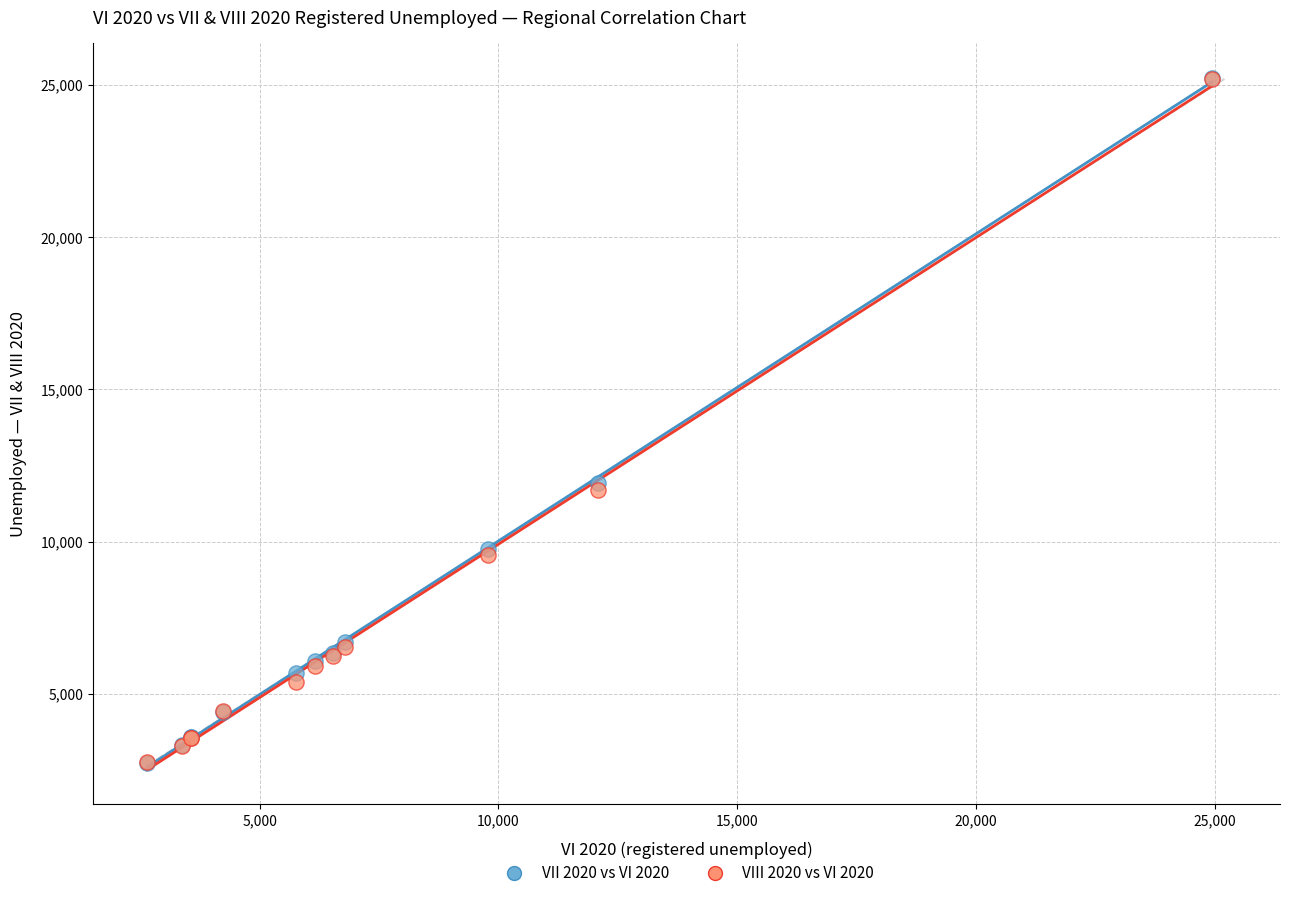

What are all the series names shown in the legend?

VII 2020 vs VI 2020, VIII 2020 vs VI 2020